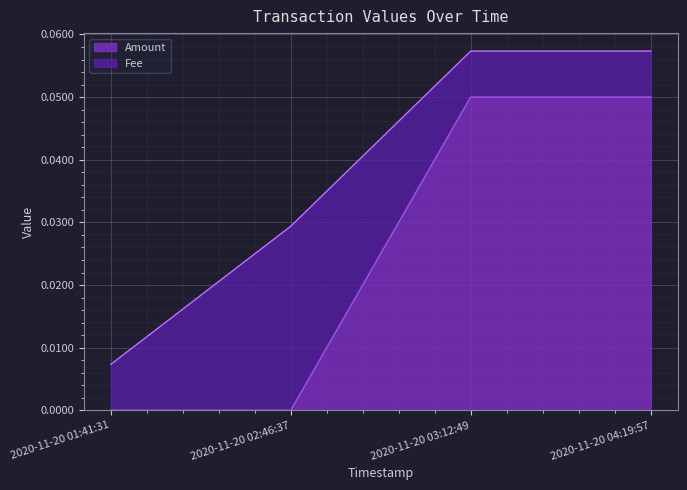

List the labels in order of value, largest first.

2020-11-20 03:12:49, 2020-11-20 04:19:57, 2020-11-20 01:41:31, 2020-11-20 02:46:37